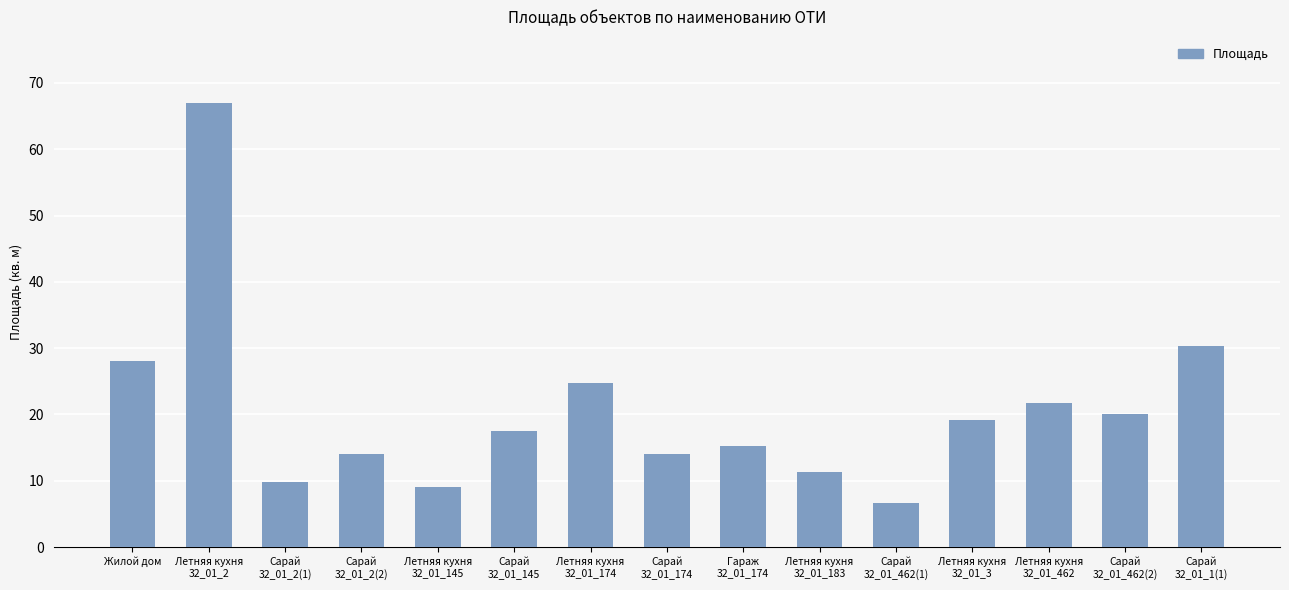

True or false: the data shows 6.7 at Сарай
32_01_462(1).

True